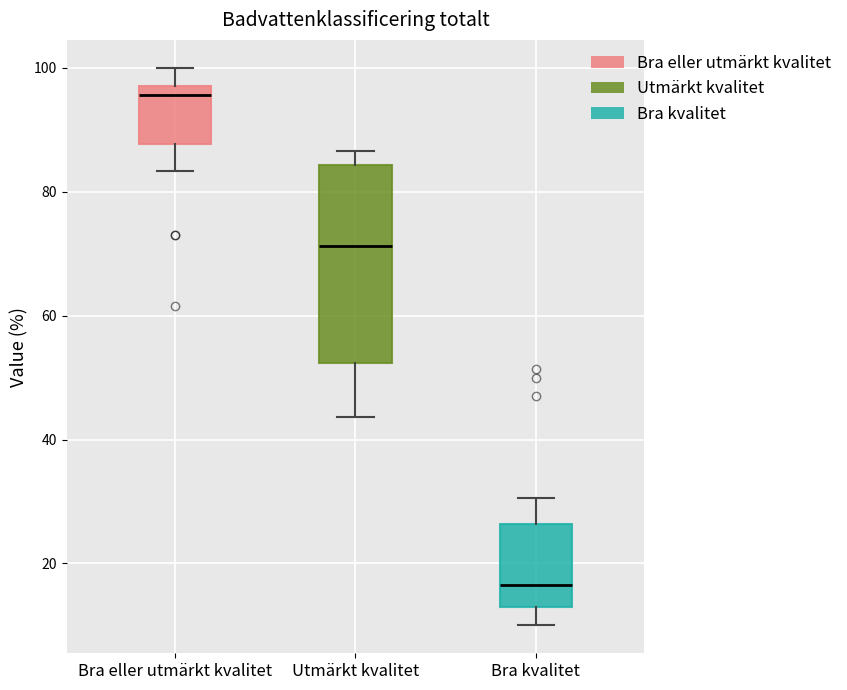

Where is the lower edge of the box for Bra kvalitet on the y-axis? The values are not printed on the chart, so give them approximately, as read against the axis.

12